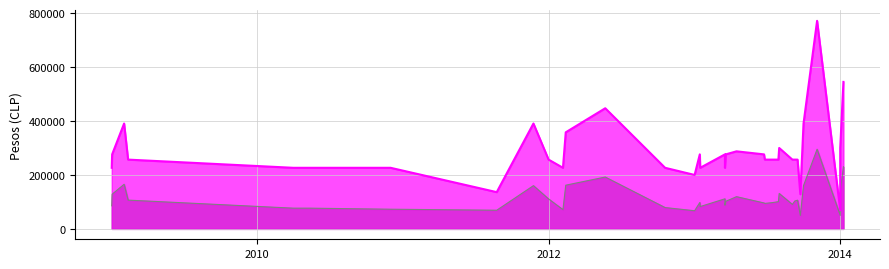

What is the label of the 28th point from the right?

2011-11-24